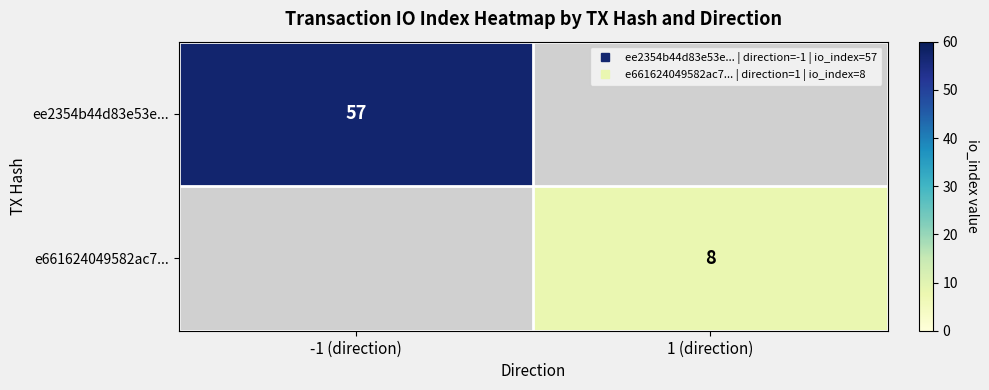

Which category has the lowest value across all series?

1 (direction)